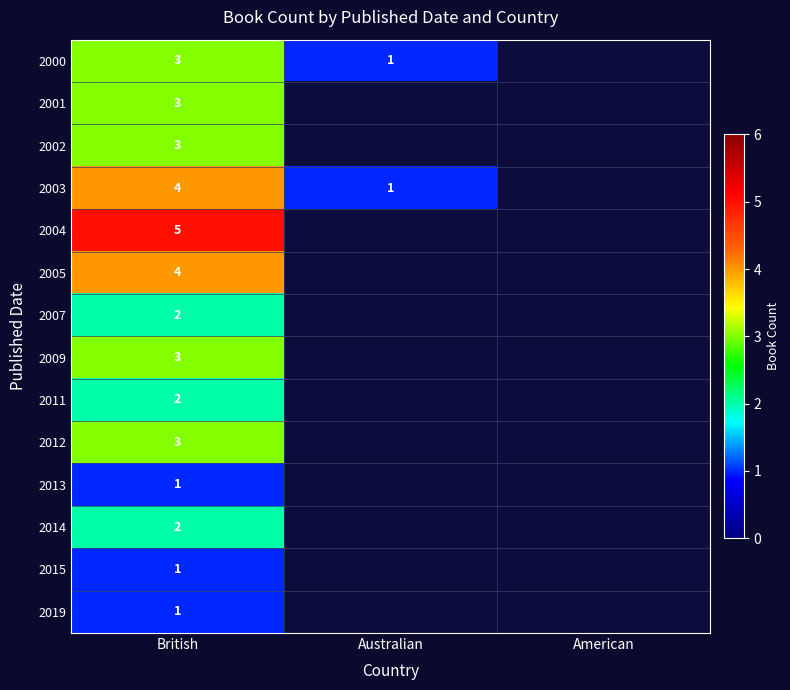

How many data points does each series have?

3